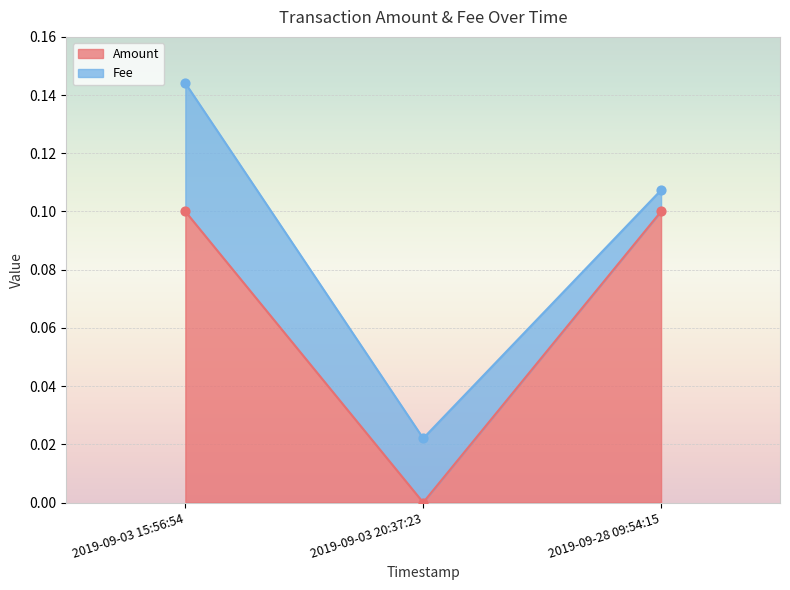

What is the change in value from 2019-09-03 20:37:23 to 2019-09-28 09:54:15?

+0.1